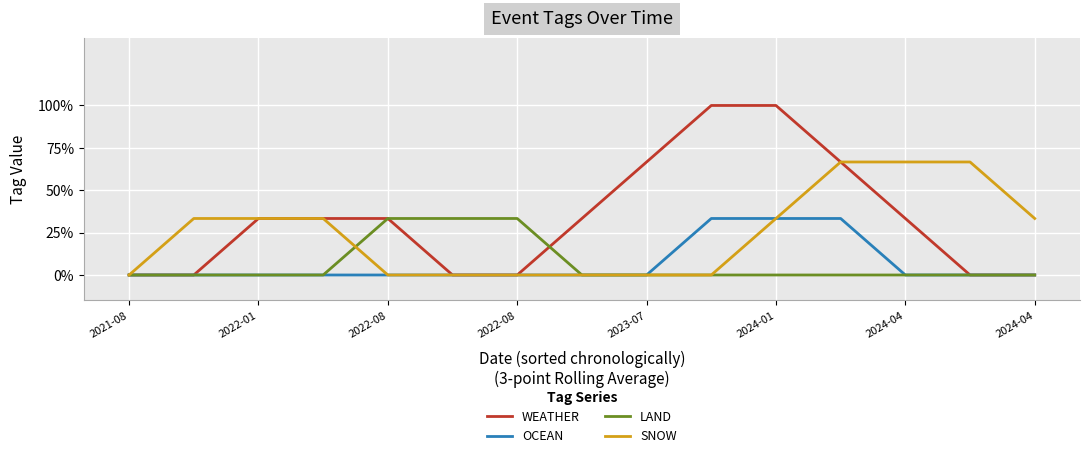

Where is OCEAN nearest to the value 0?

2021-08